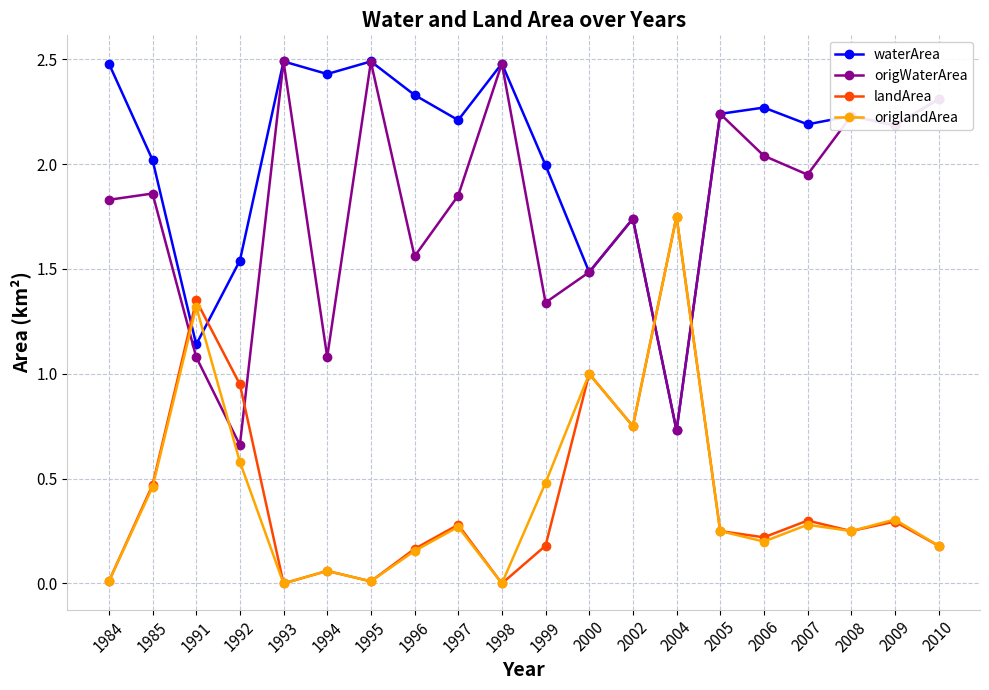

Which series has the largest total across all categories?

waterArea